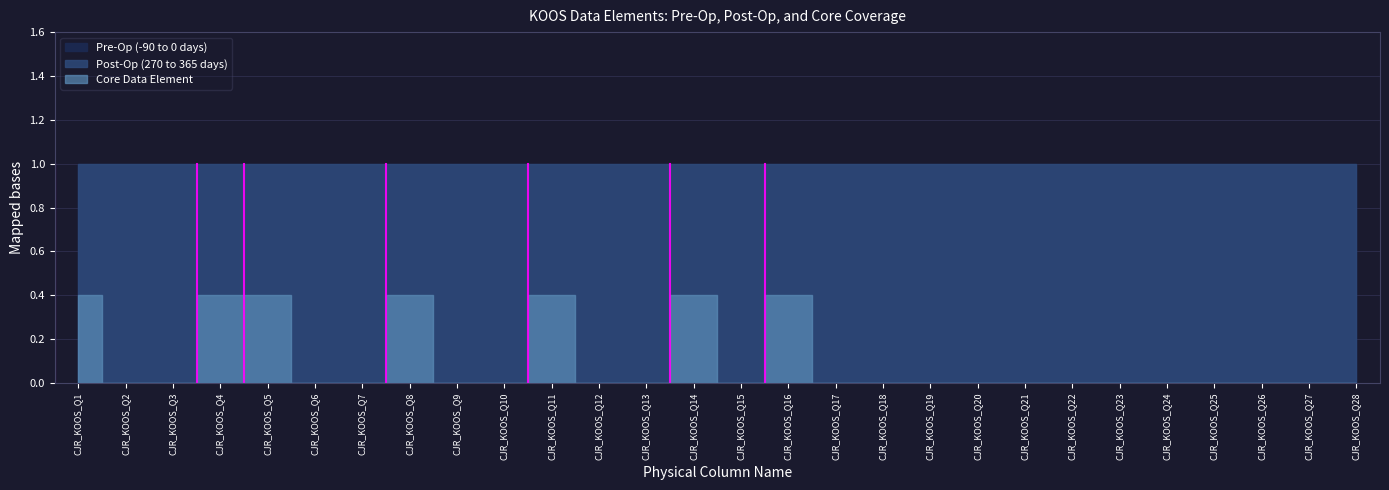

True or false: Post-Op (270 to 365 days) and Core Data Element cross at least once.

False